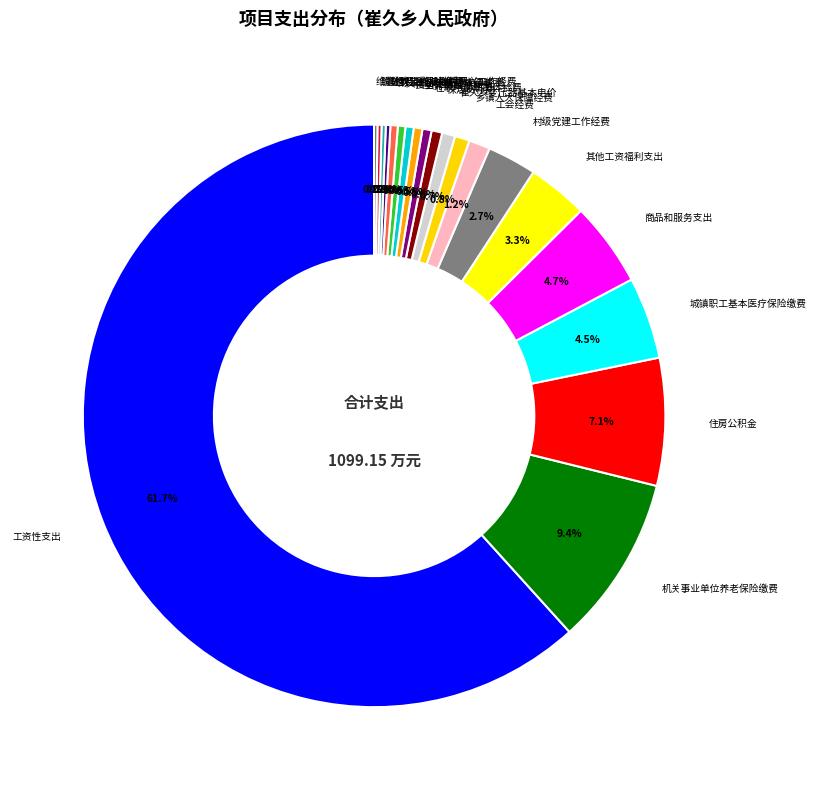

Rank the categories by value from lowest to highest.

维稳经费, 脱贫攻坚衔接乡村振兴工作经费, 其他社会保险缴费, 驻村工作队取暖费, 第一支部书记办实事经费, 文化站免费开放经费, 食堂补助, 公务员医疗补助, 在职干部职工体检费, 保洁员补助, 崔久乡变压器基本电价, 乡镇人大保障经费, 工会经费, 村级党建工作经费, 其他工资福利支出, 城镇职工基本医疗保险缴费, 商品和服务支出, 住房公积金, 机关事业单位养老保险缴费, 工资性支出